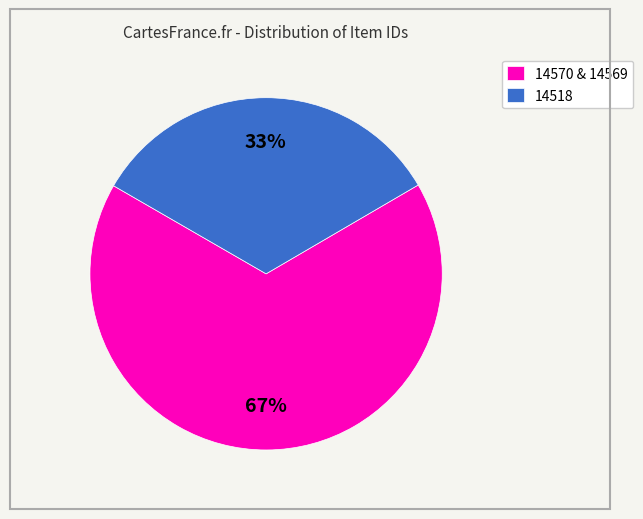

What is the largest slice in the pie chart?

14570 & 14569